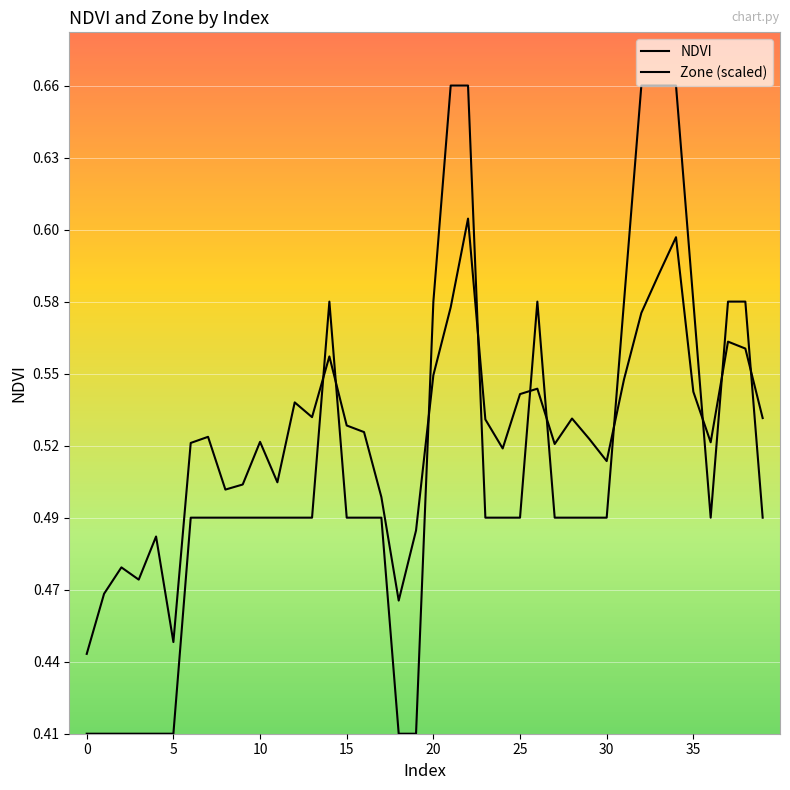

Between which two adjacent categories do Zone (scaled) and NDVI first intersect?

13 and 14